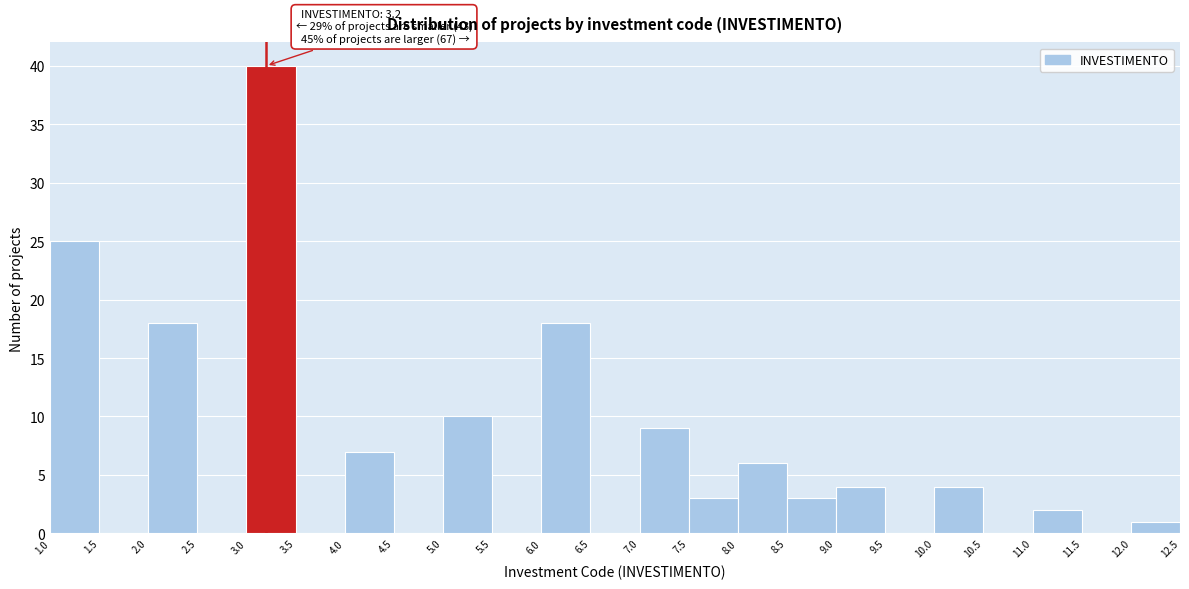

Over which range of the x-axis is the bar tallest?

3.0 to 3.5